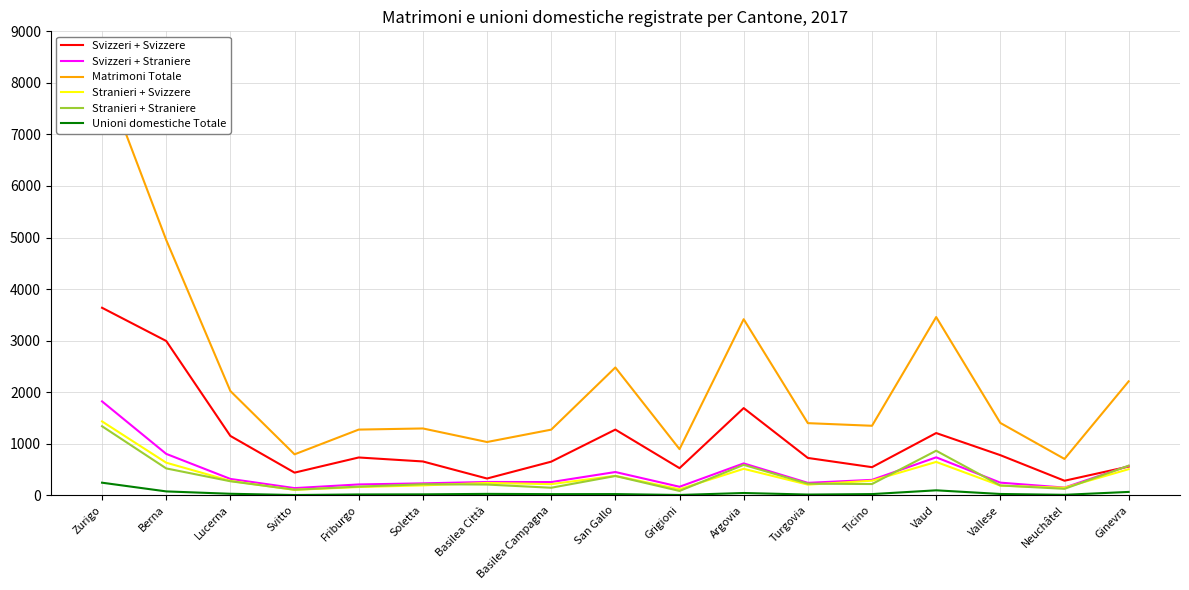

What is the spread (max minus min) of values at Zurigo?

7989